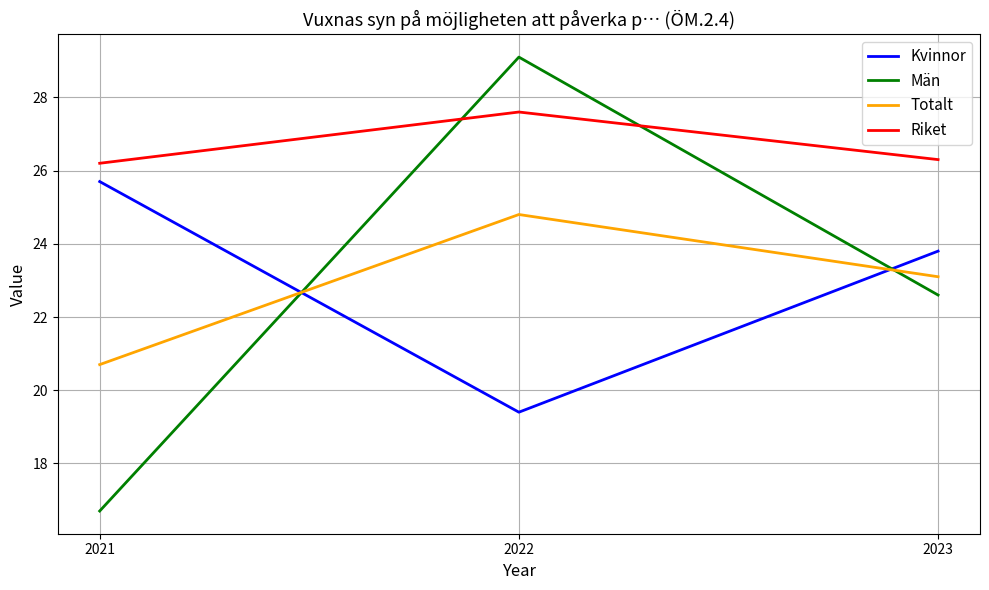

Is it true that Kvinnor equals 19.4 at 2022?

True